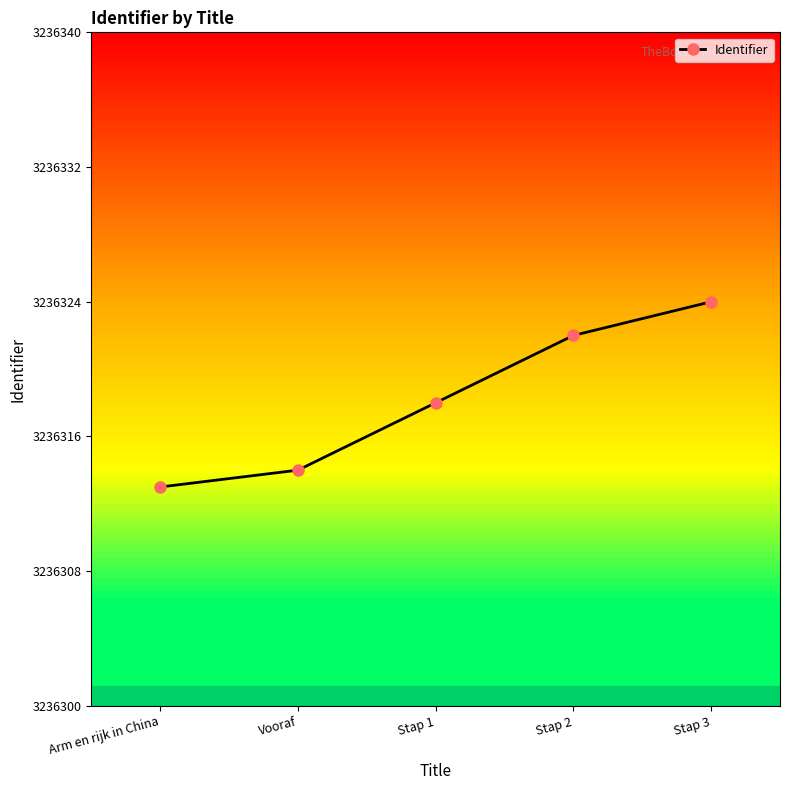

What value does the data have at Stap 2, to the nearest 5?

3236320